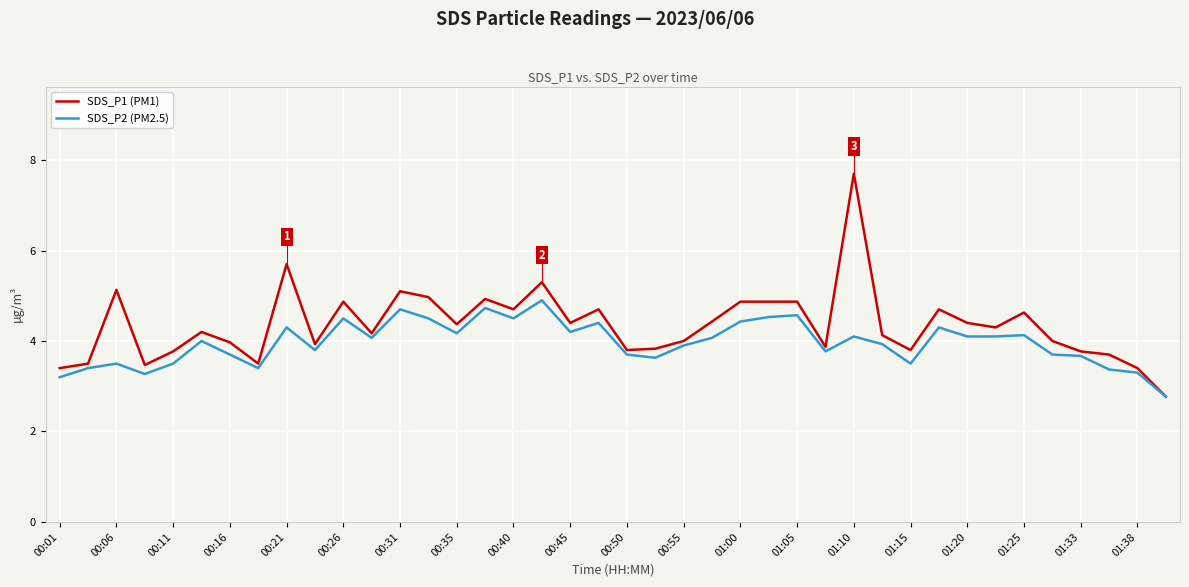

What is the maximum value shown in the chart?

7.7